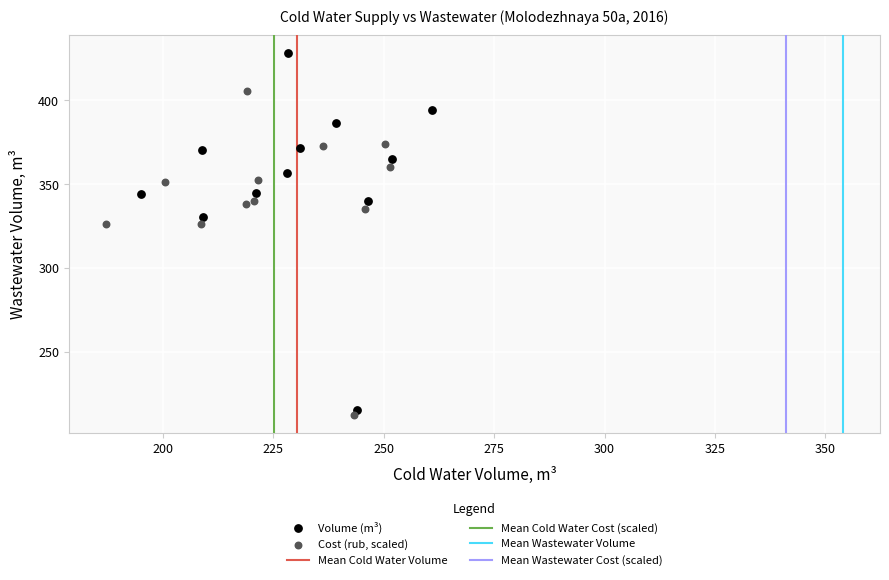

Which series has the widest spread of Y values?

Volume (m³)